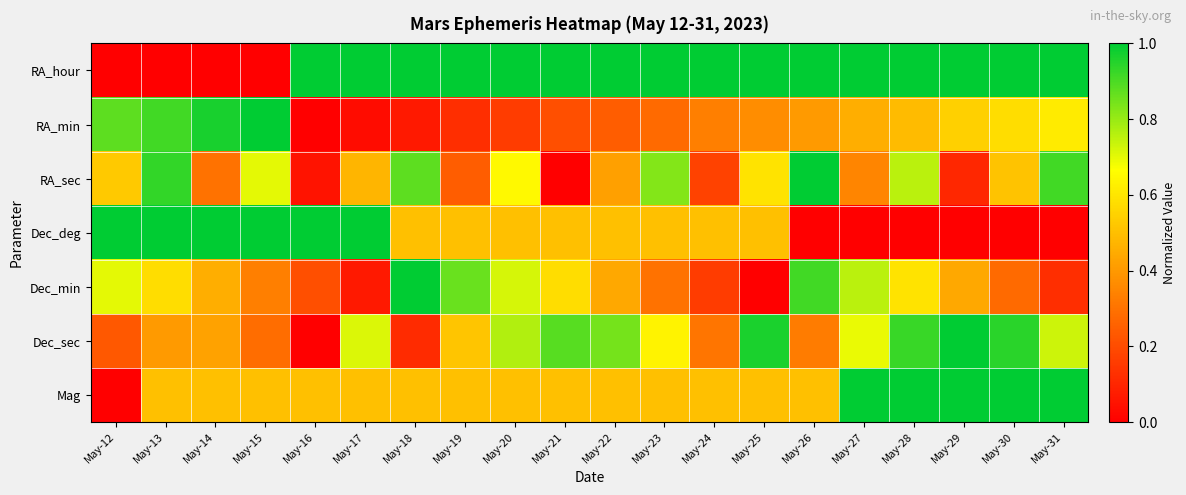

Rank the series by their maximum value, from lowest to highest.

RA_hour, RA_min, RA_sec, Dec_deg, Dec_min, Dec_sec, Mag